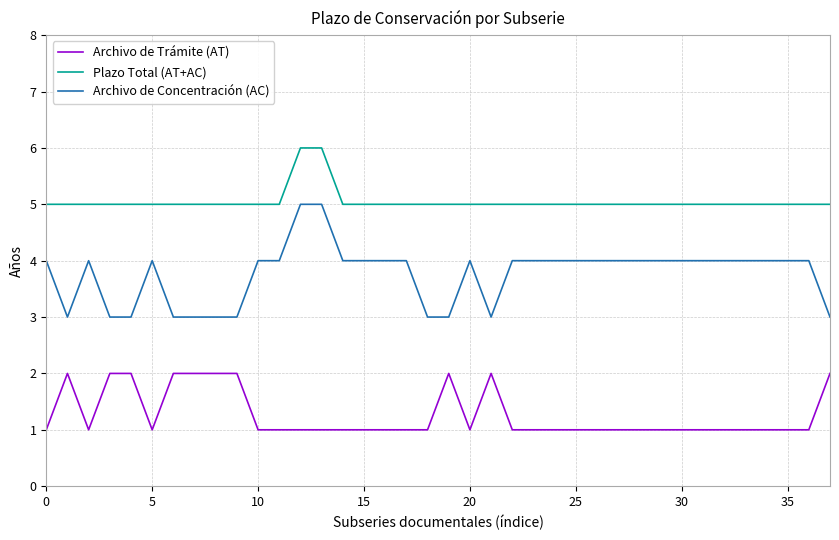

True or false: Plazo Total (AT+AC) and Archivo de Concentración (AC) cross at least once.

False